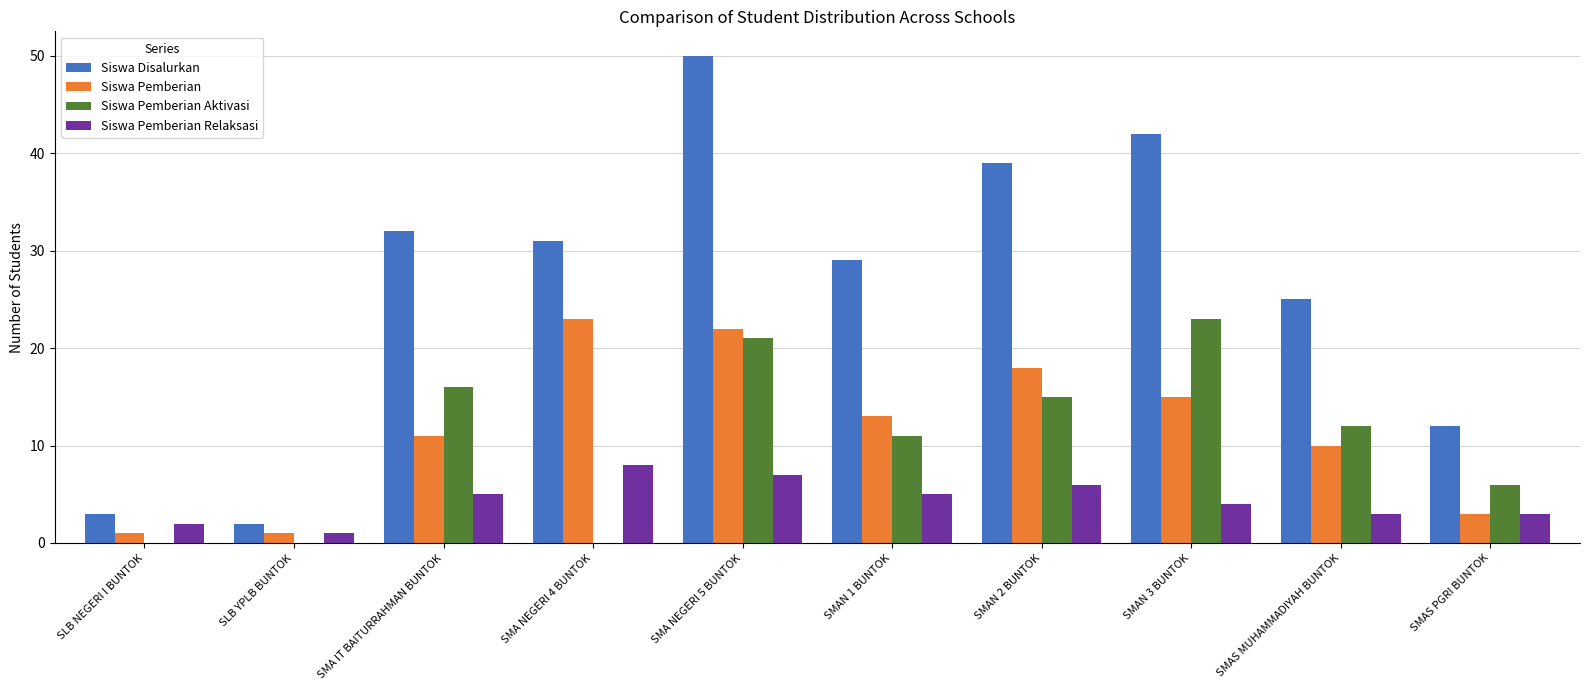

Where is Siswa Disalurkan nearest to the value 26?

SMAS MUHAMMADIYAH BUNTOK